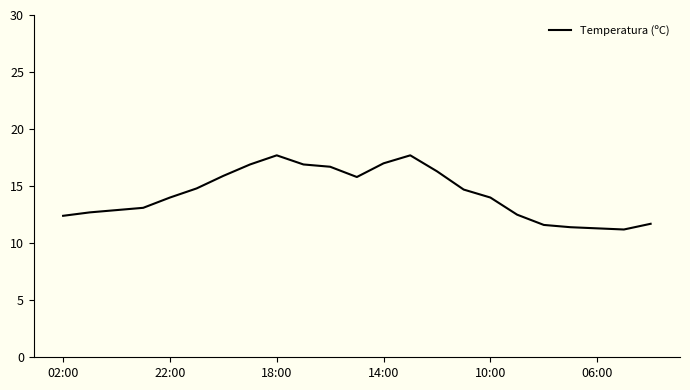

What is the difference between the maximum and minimum values?

6.5